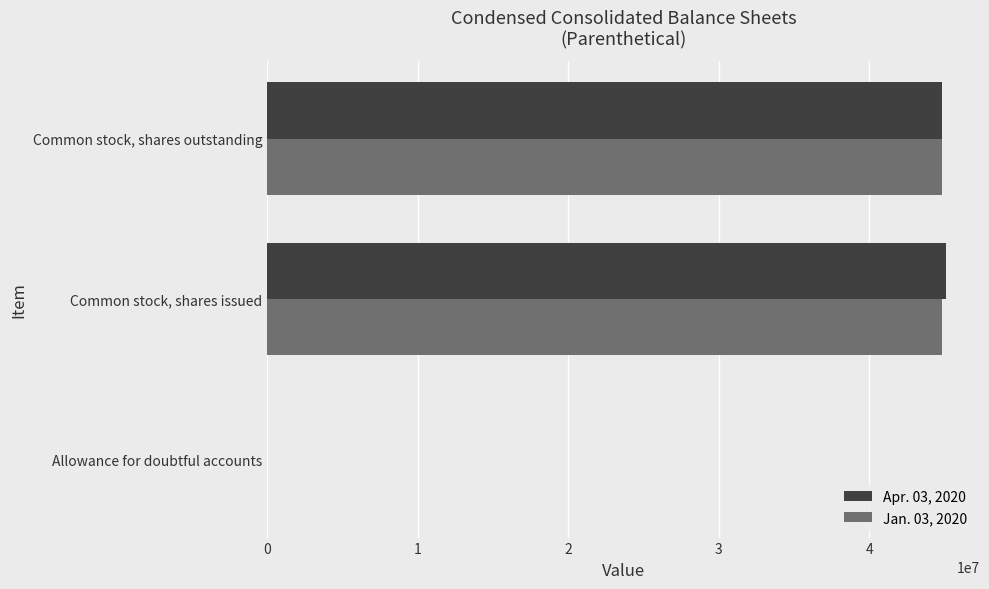

What is the sum of all Apr. 03, 2020 values?

89927049